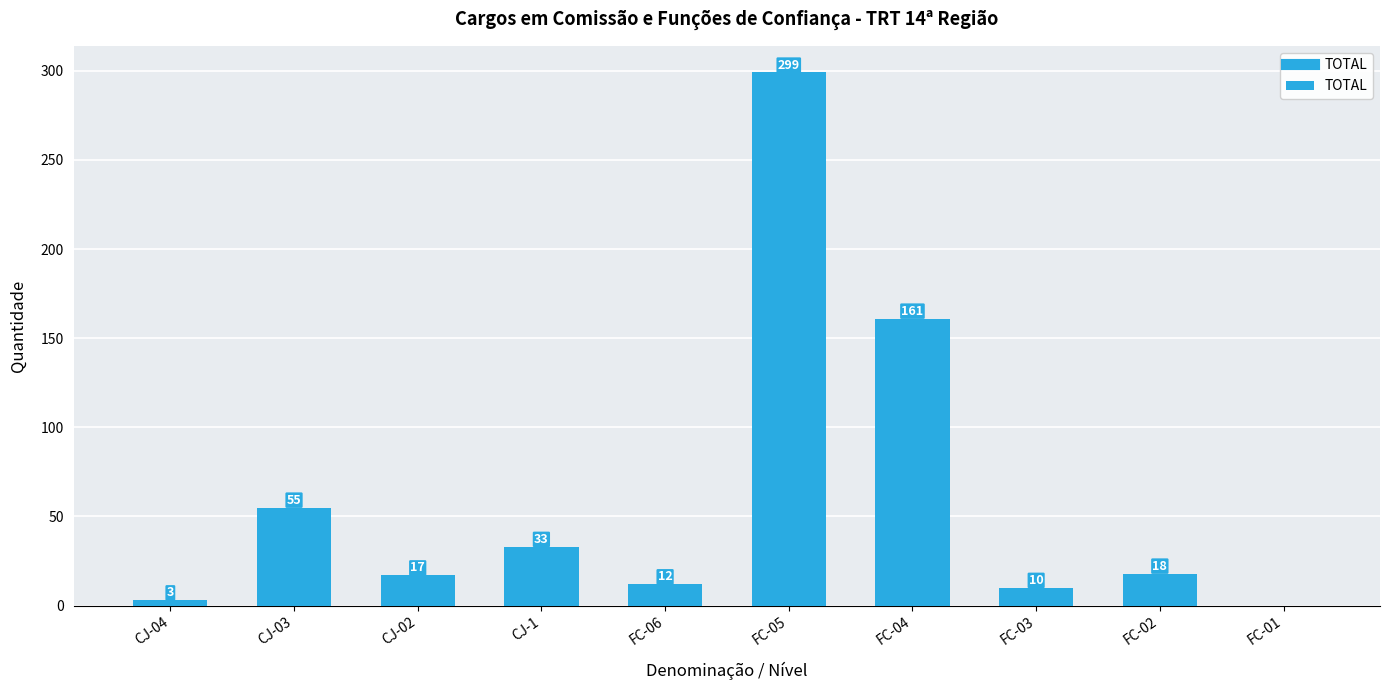

What is the sum of all values?

608